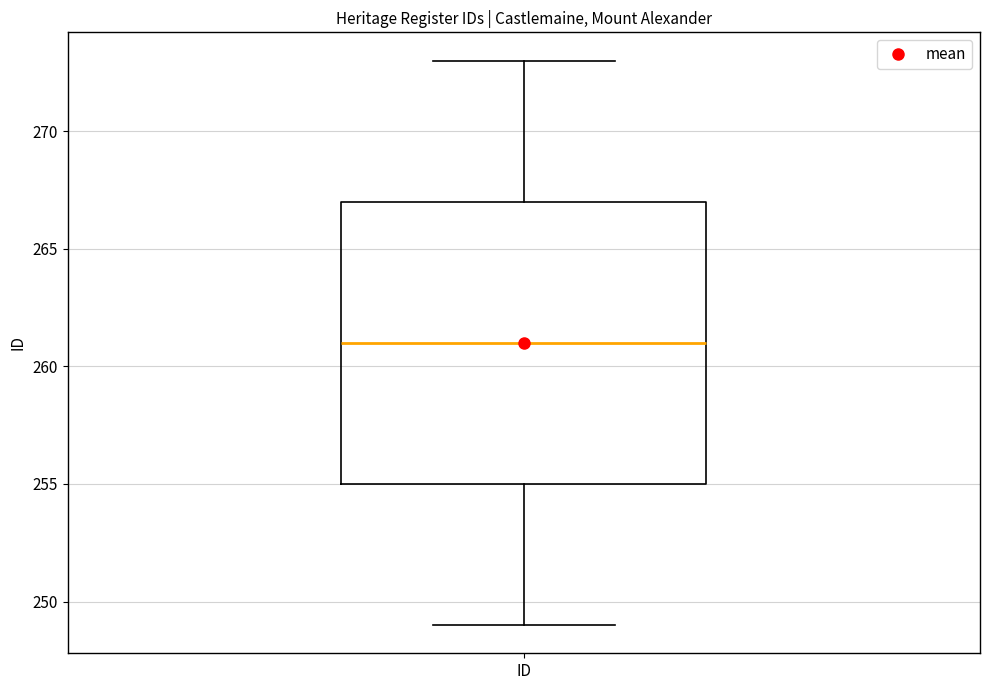

Read this box plot against the y-axis: the position of the median line, the range covered by the box, and the ends of both whiskers. The values are not printed on the chart, so give them approximately, as read against the axis.

median 261, box 255 to 267, whiskers 249 to 273